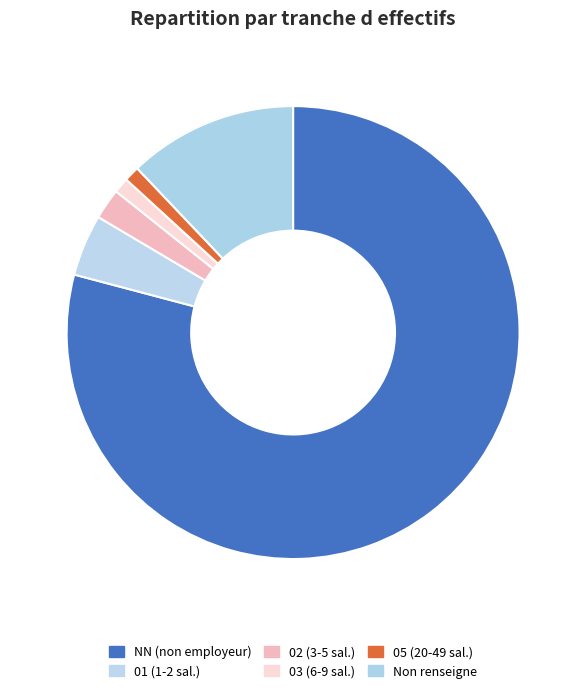

Does any single category account for the majority?

Yes